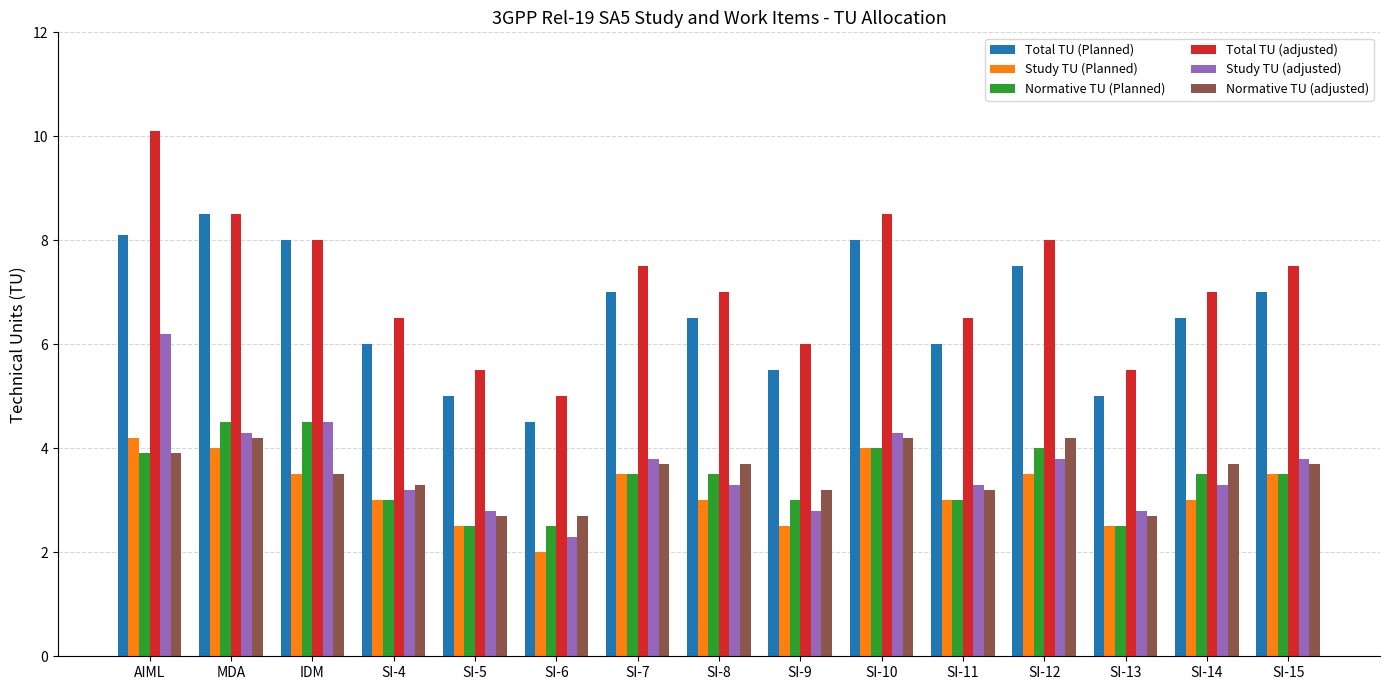

True or false: Study TU (Planned) has a value of 3.0 at SI-8.

True